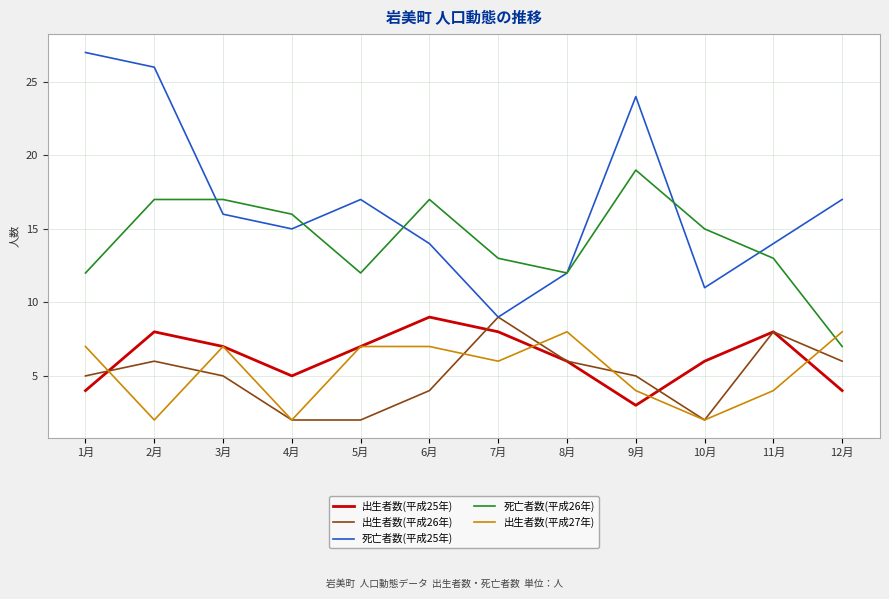

What is the maximum value shown in the chart?

27